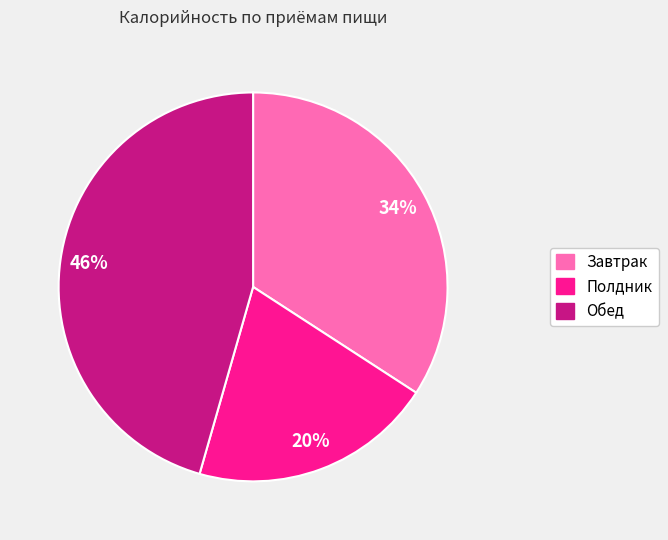

Which slice is the smallest?

Полдник